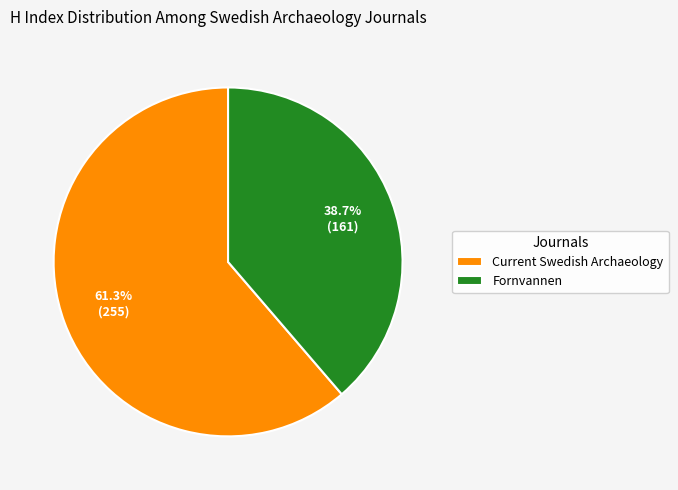

True or false: Fornvannen accounts for 28% of the total.

False